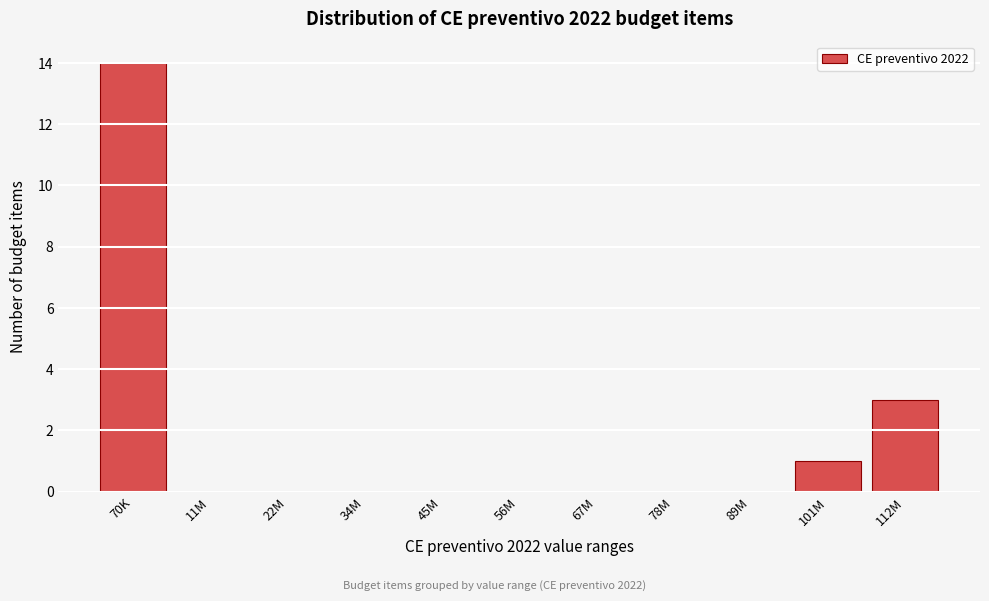

Reading right to left, list all the values displayed in this chart.

112M=3	101M=1	89M=0	78M=0	67M=0	56M=0	45M=0	34M=0	22M=0	11M=0	70K=14